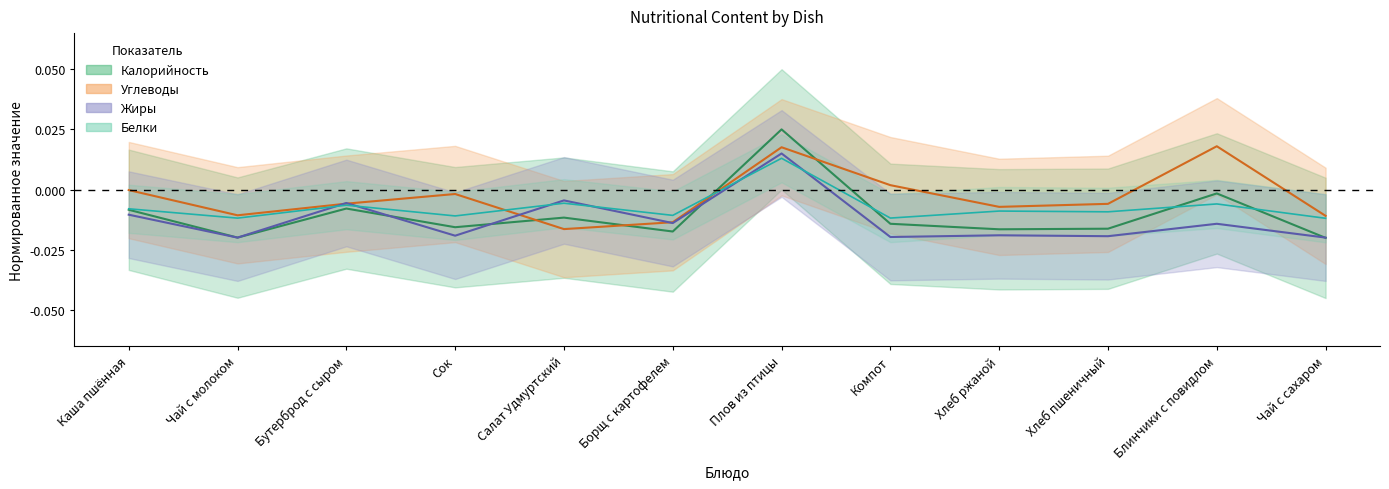

What position from the left is Хлеб пшеничный?

10